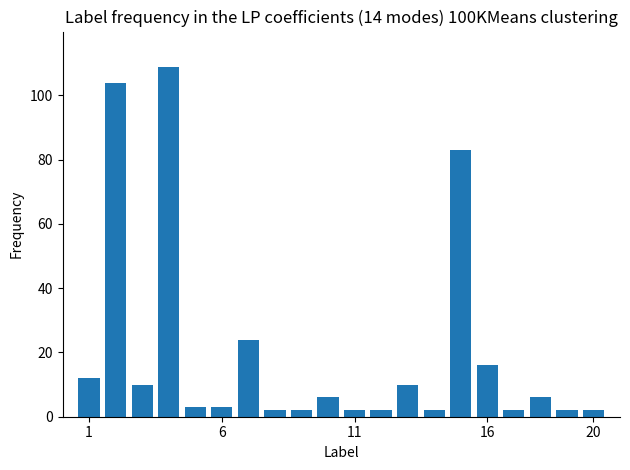

How many values are below 6?

10